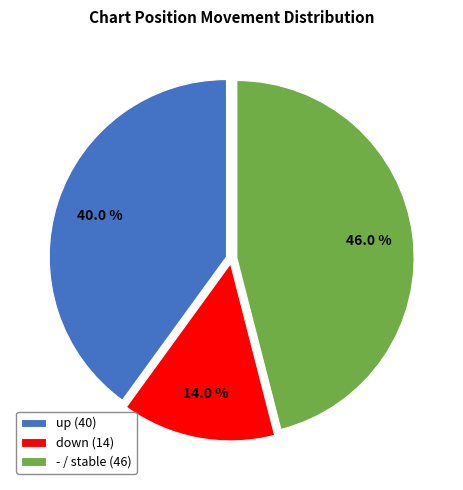

The down slice represents 14% of the pie. True or false?

True